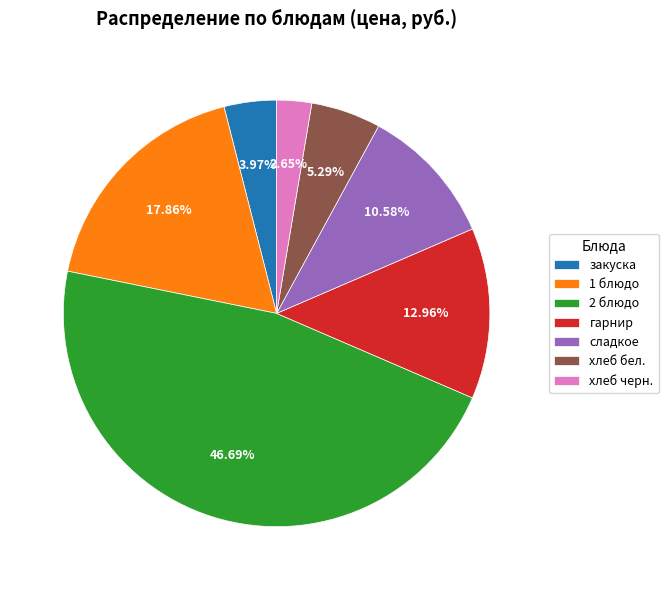

What percentage is NOT represented by 2 блюдо?

53.3%